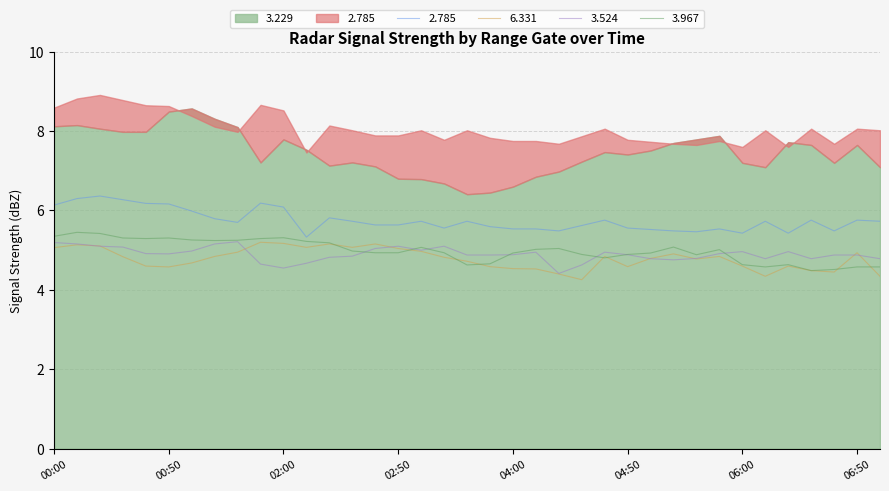

What is the difference between the second highest and second lowest values in the 3.967 series?

0.9